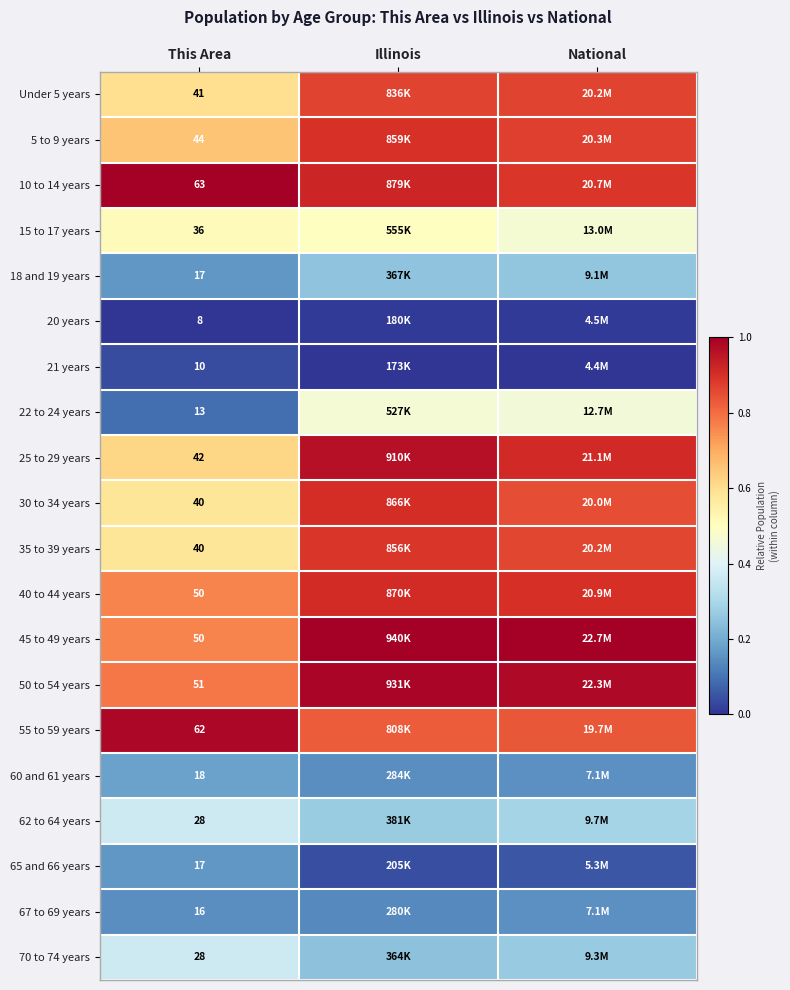

Is it true that 40 to 44 years equals 1.3 at National?

False